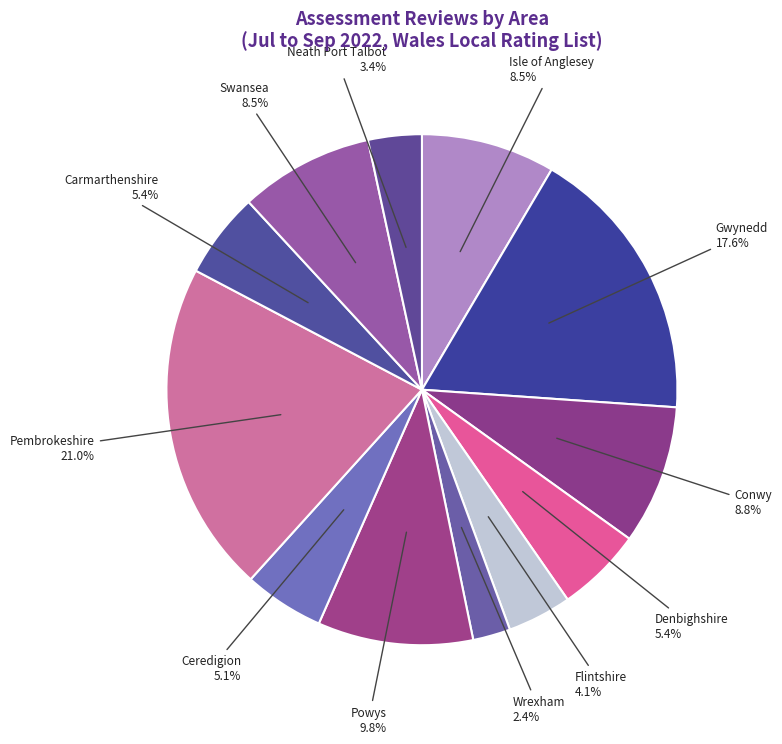

How many slices are in this pie chart?

12